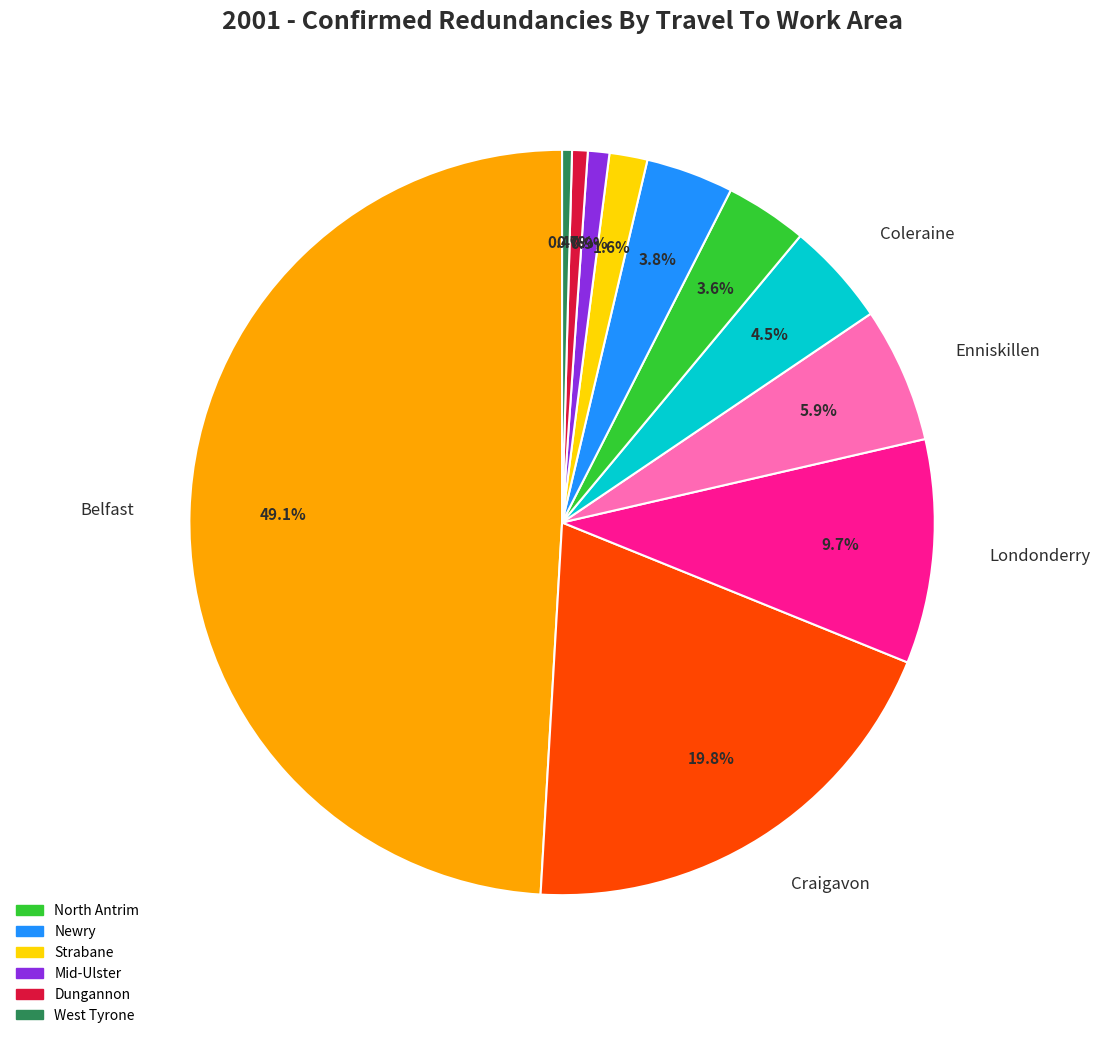

What is the smallest slice in the pie chart?

West Tyrone